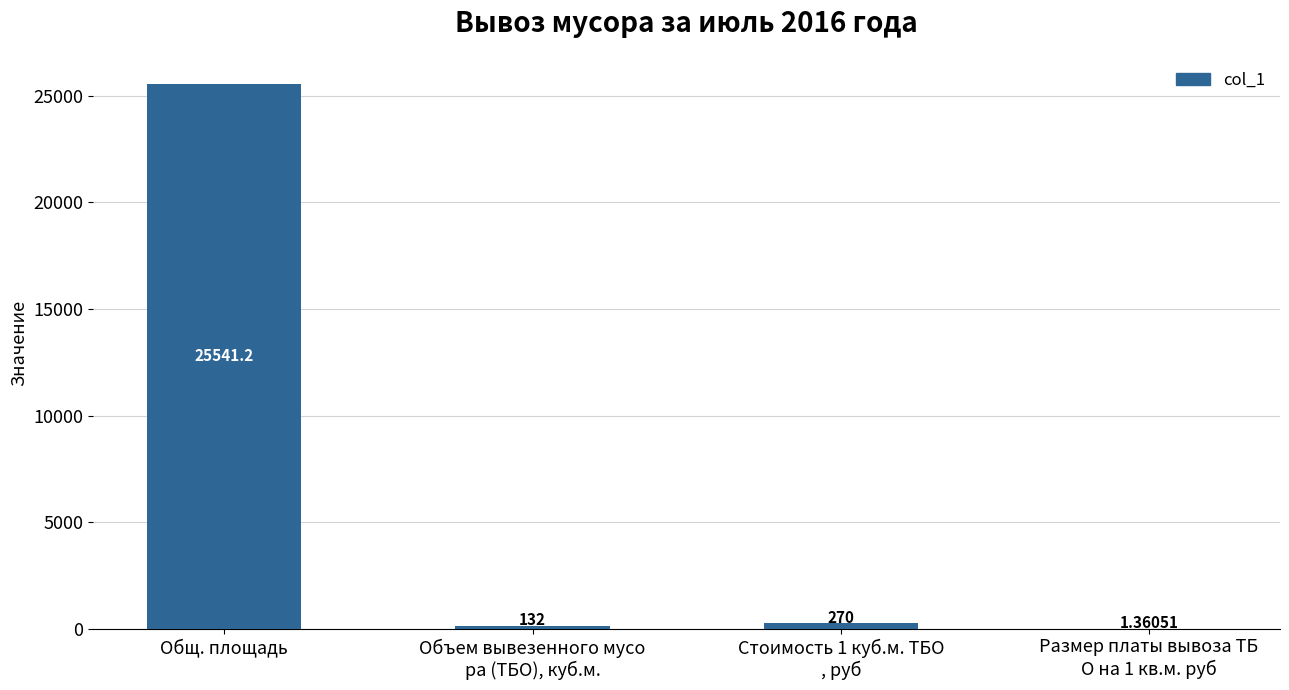

What is the greatest value displayed?

25541.2